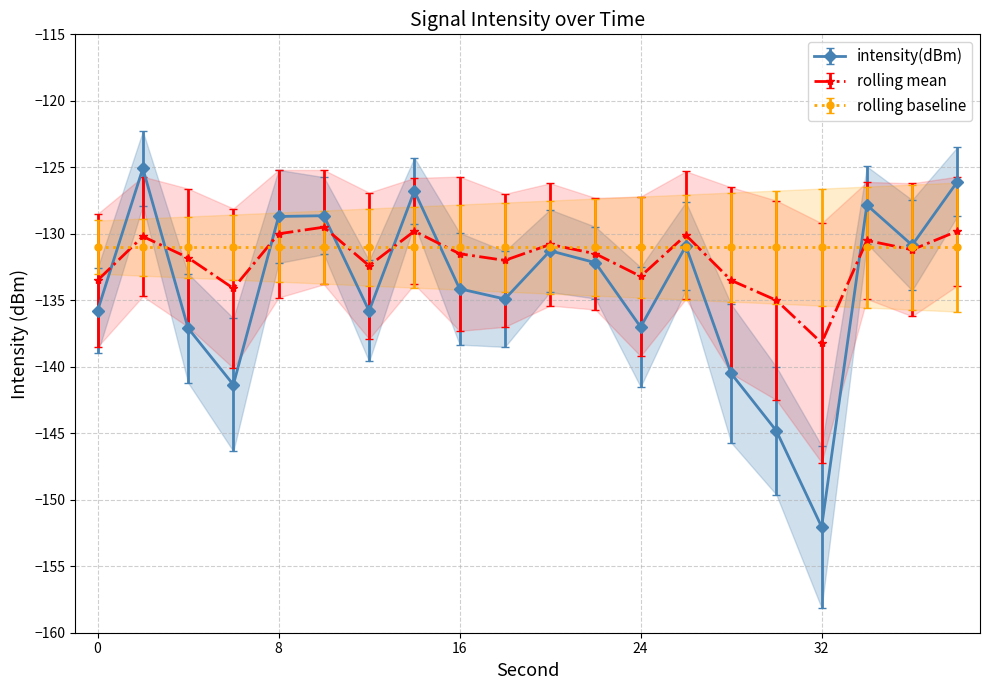

Does the chart display data point markers on the line(s)?

Yes